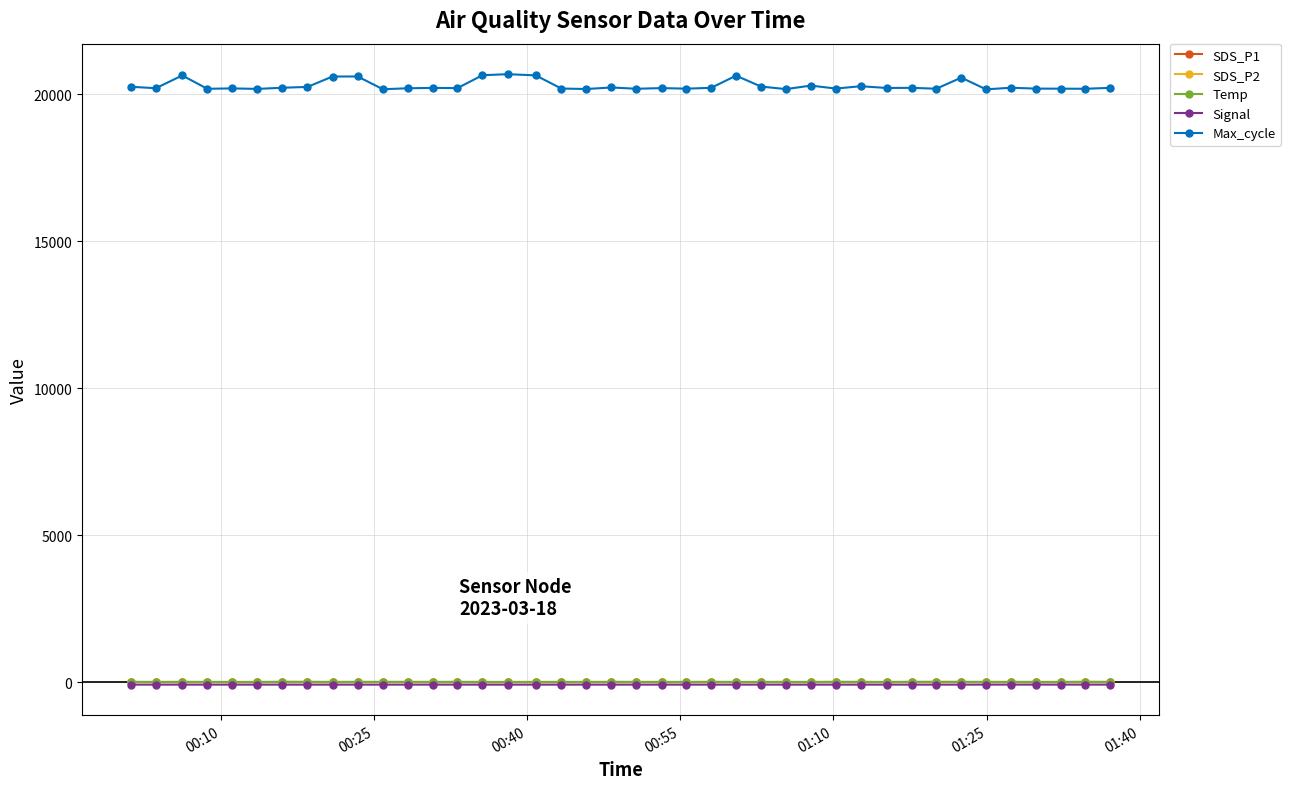

True or false: Max_cycle and SDS_P2 cross at least once.

False